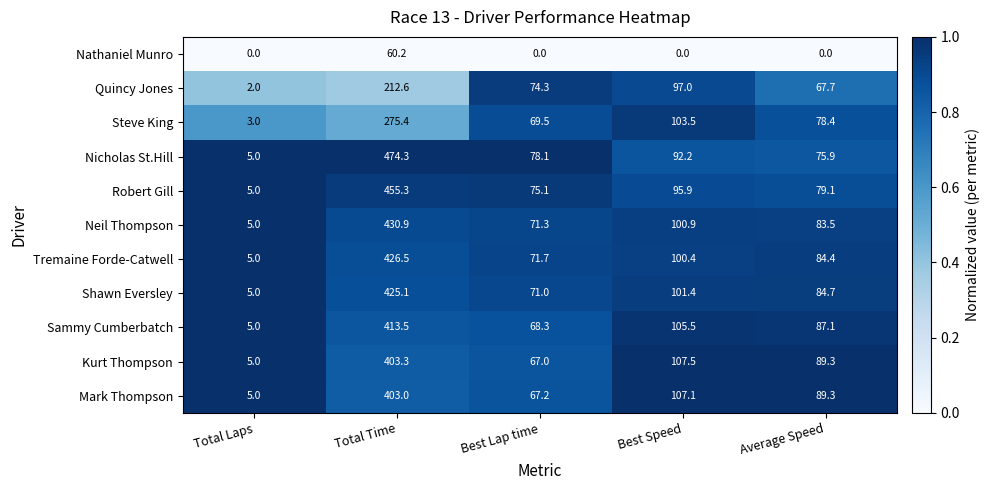

What is the highest value of the Nathaniel Munro series?

60.2